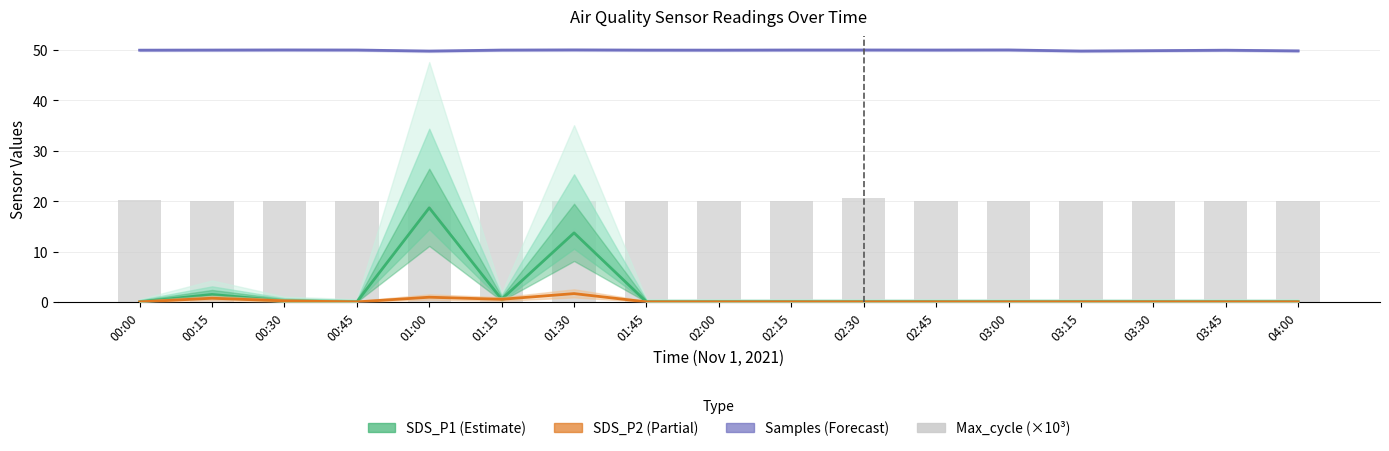

Reading left to right, list all the values displayed in this chart.

SDS_P1 (Estimate): 00:00=0.0	00:15=1.5	00:30=0.2	00:45=0.0	01:00=18.7	01:15=0.5	01:30=13.7	01:45=0.0	02:00=0.0	02:15=0.0	02:30=0.0	02:45=0.0	03:00=0.0	03:15=0.0	03:30=0.0	03:45=0.0	04:00=0.0
SDS_P2 (Partial): 00:00=0.0	00:15=0.7	00:30=0.2	00:45=0.0	01:00=0.9	01:15=0.5	01:30=1.6	01:45=0.0	02:00=0.0	02:15=0.0	02:30=0.0	02:45=0.0	03:00=0.0	03:15=0.0	03:30=0.0	03:45=0.0	04:00=0.0
Samples (×10⁵, Forecast): 00:00=50.0	00:15=50.0	00:30=50.0	00:45=50.0	01:00=49.8	01:15=50.0	01:30=50.0	01:45=50.0	02:00=50.0	02:15=50.0	02:30=50.0	02:45=50.0	03:00=50.0	03:15=49.8	03:30=49.9	03:45=49.9	04:00=49.8
Max_cycle (×10³): 00:00=20.2	00:15=20.1	00:30=20.0	00:45=20.0	01:00=20.0	01:15=20.0	01:30=20.1	01:45=20.0	02:00=20.0	02:15=20.0	02:30=20.5	02:45=20.1	03:00=20.0	03:15=20.0	03:30=20.0	03:45=20.1	04:00=20.0